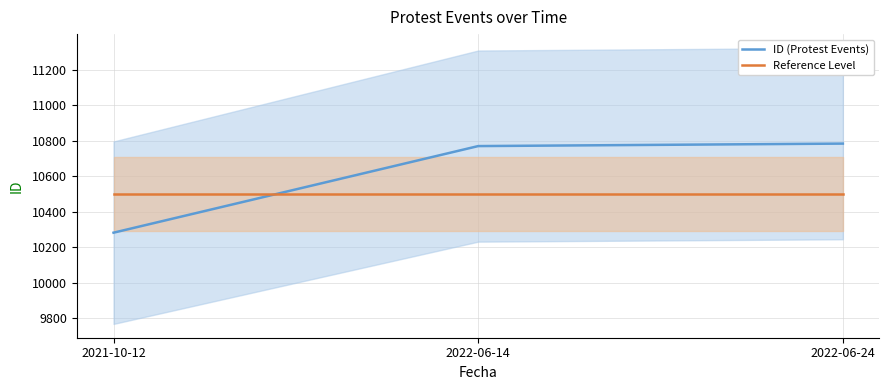

Reading left to right, extract all data points from this chart.

ID (Protest Events): 10281	10769	10783
Reference Level: 10500	10500	10500